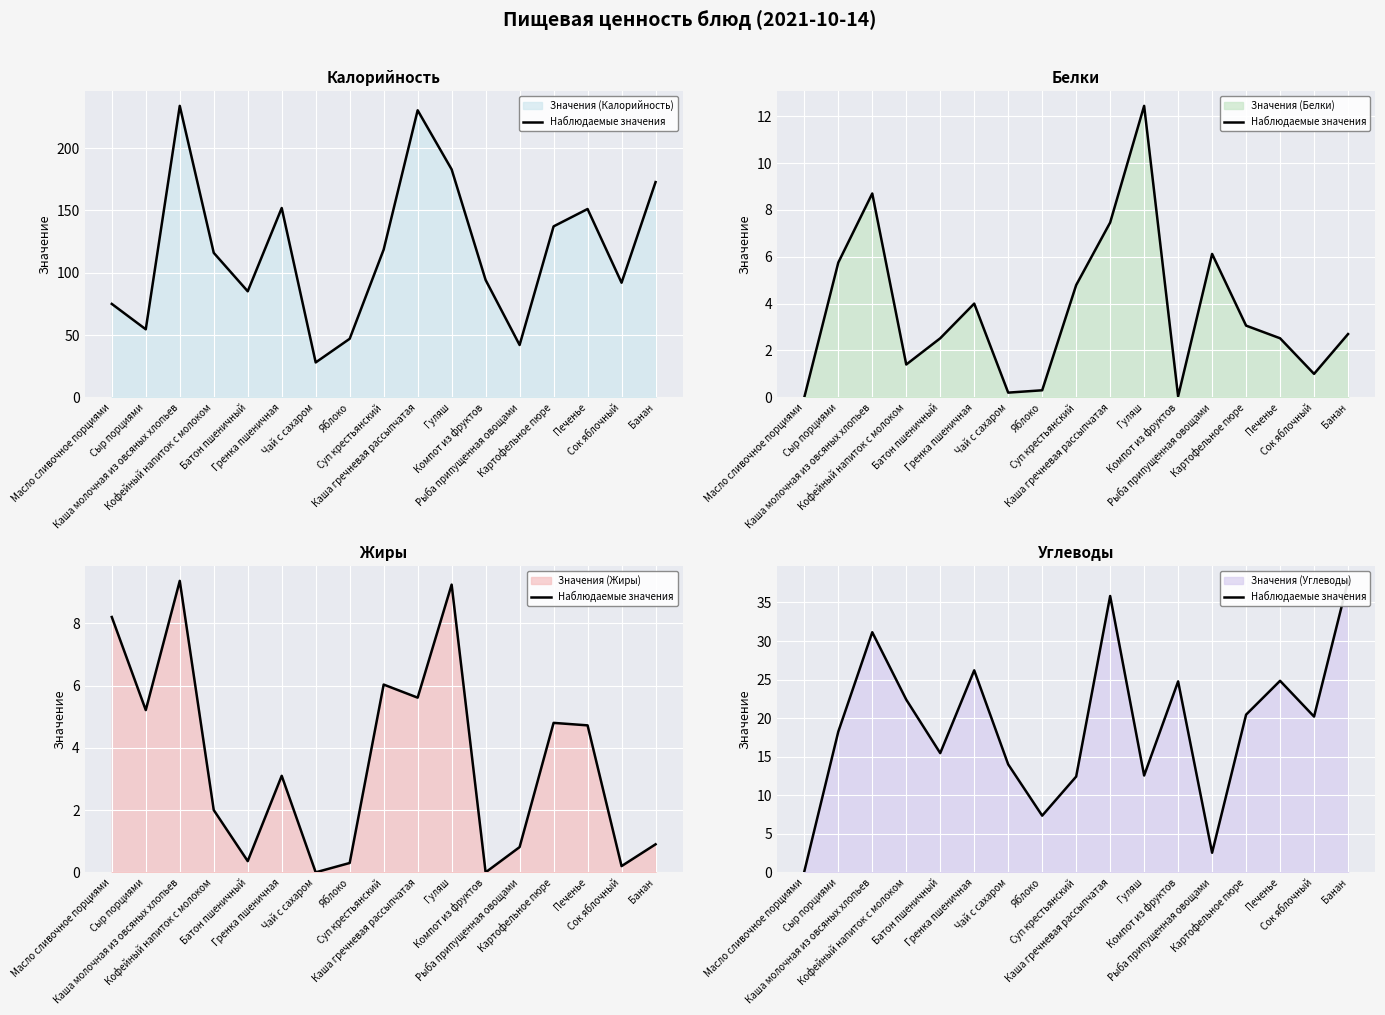

Reading left to right, list all the values displayed in this chart.

0.1	18.2	31.1	22.4	15.5	26.2	14.0	7.3	12.4	35.8	12.6	24.8	2.5	20.4	24.8	20.2	37.8